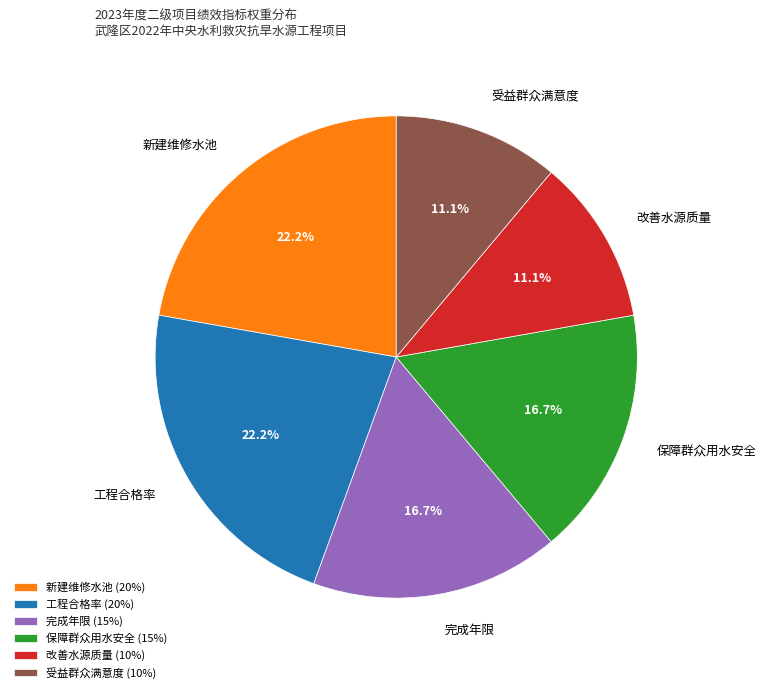

True or false: 改善水源质量 accounts for 11% of the total.

True